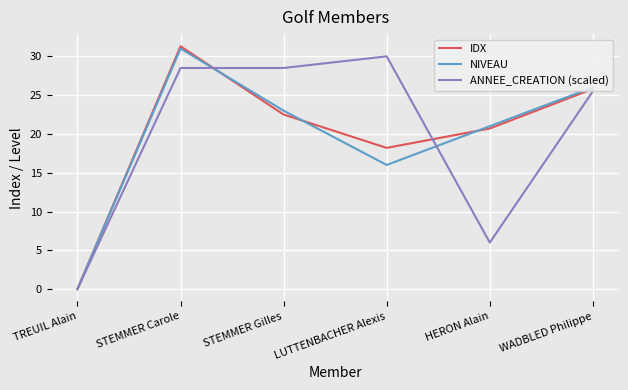

What value does the IDX series have at LUTTENBACHER Alexis?

18.2